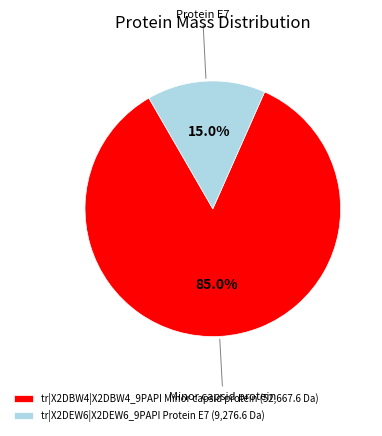

Rank the categories by value from lowest to highest.

tr|X2DEW6|X2DEW6_9PAPI Protein E7, tr|X2DBW4|X2DBW4_9PAPI Minor capsid protein